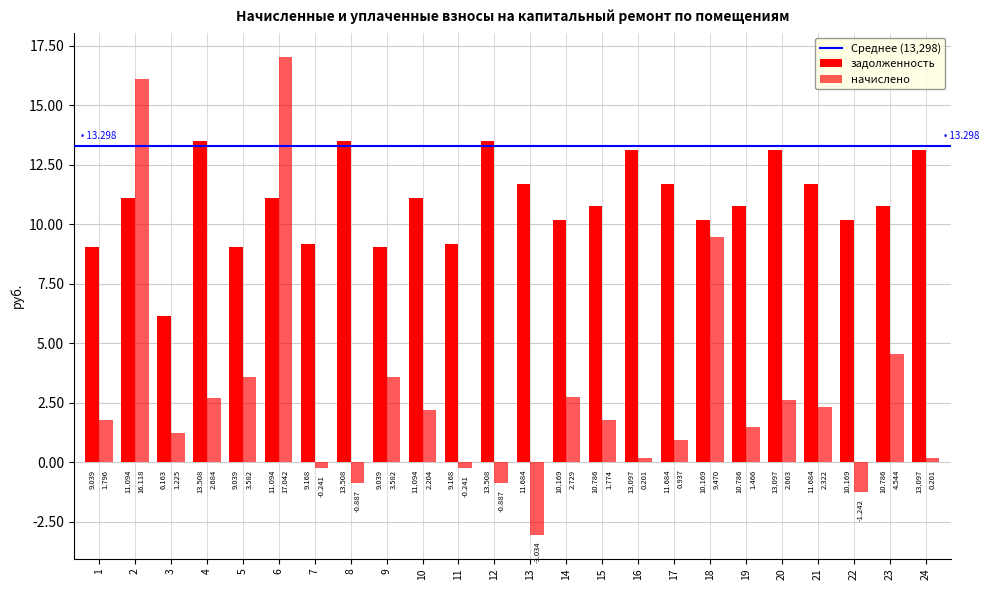

Which has a higher value, 8 or 22?

8